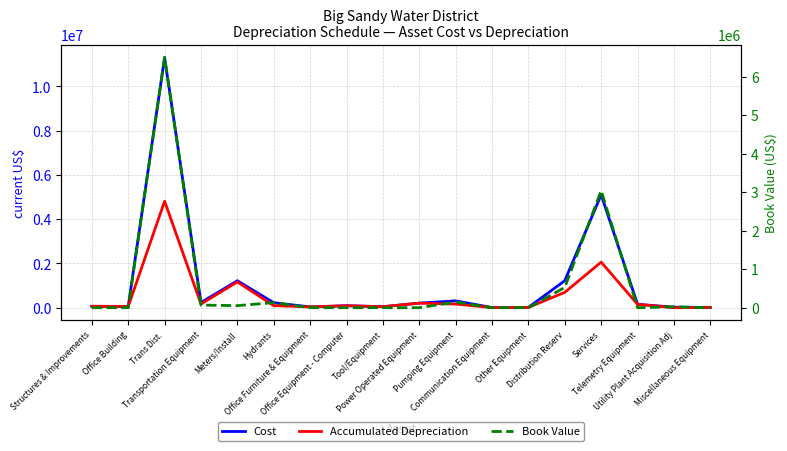

How many data points in Accumulated Depreciation are above 95910?

8